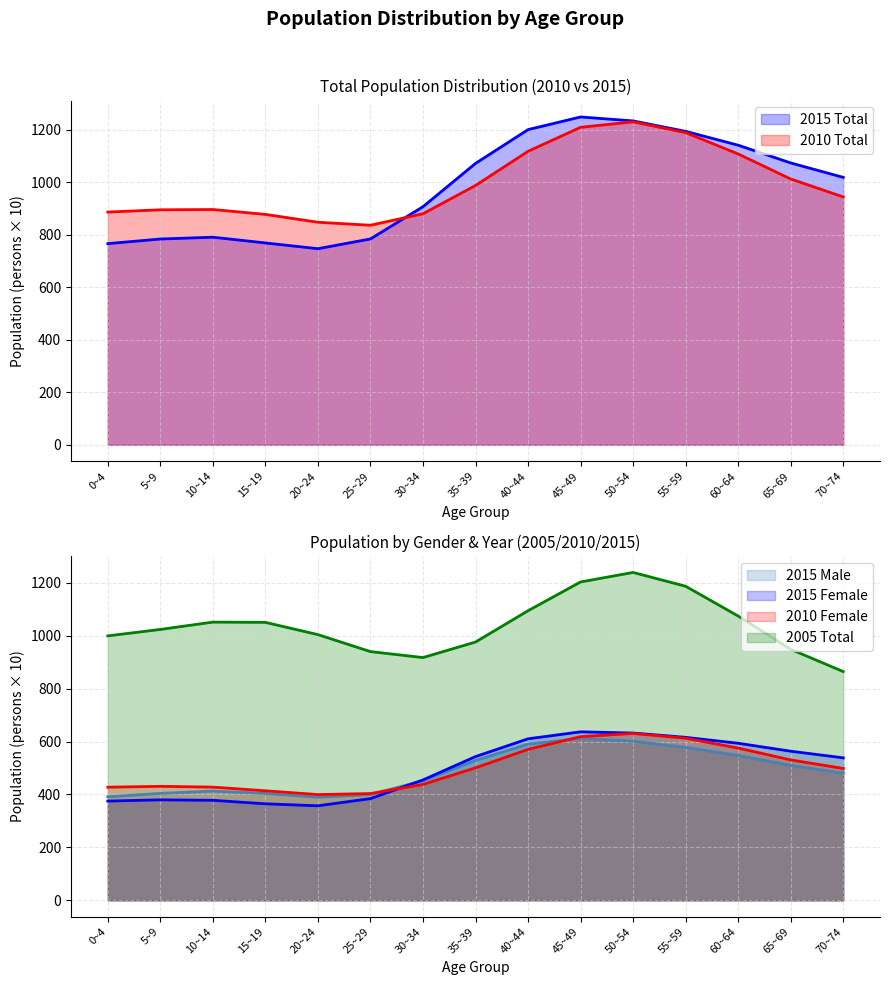

At which label does 2015 Male first exceed 469?

35~39